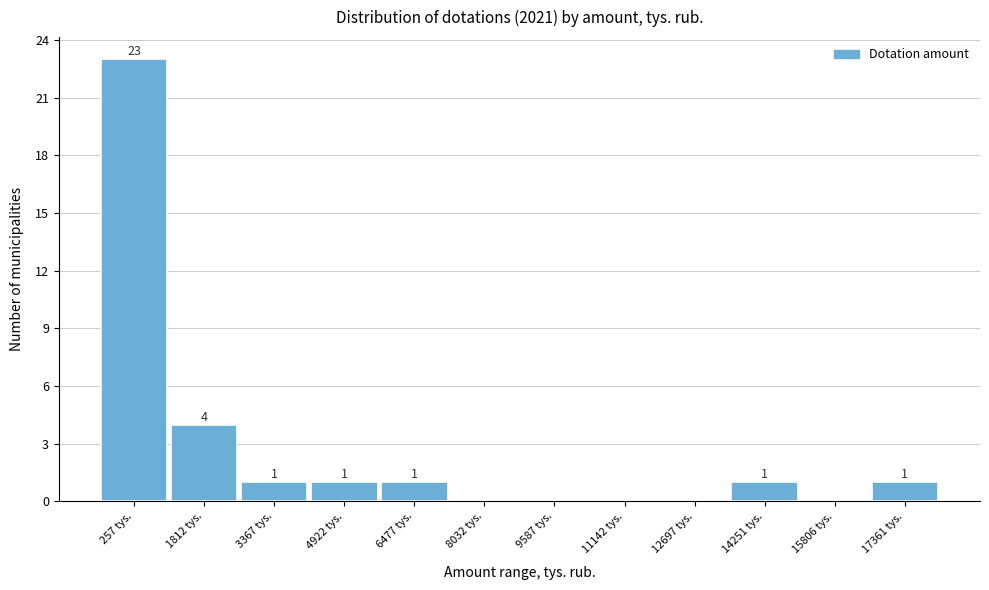

Reading left to right, transcribe all the data shown in this chart.

257 tys.=23	1812 tys.=4	3367 tys.=1	4922 tys.=1	6477 tys.=1	8032 tys.=0	9587 tys.=0	11142 tys.=0	12697 tys.=0	14251 tys.=1	15806 tys.=0	17361 tys.=1